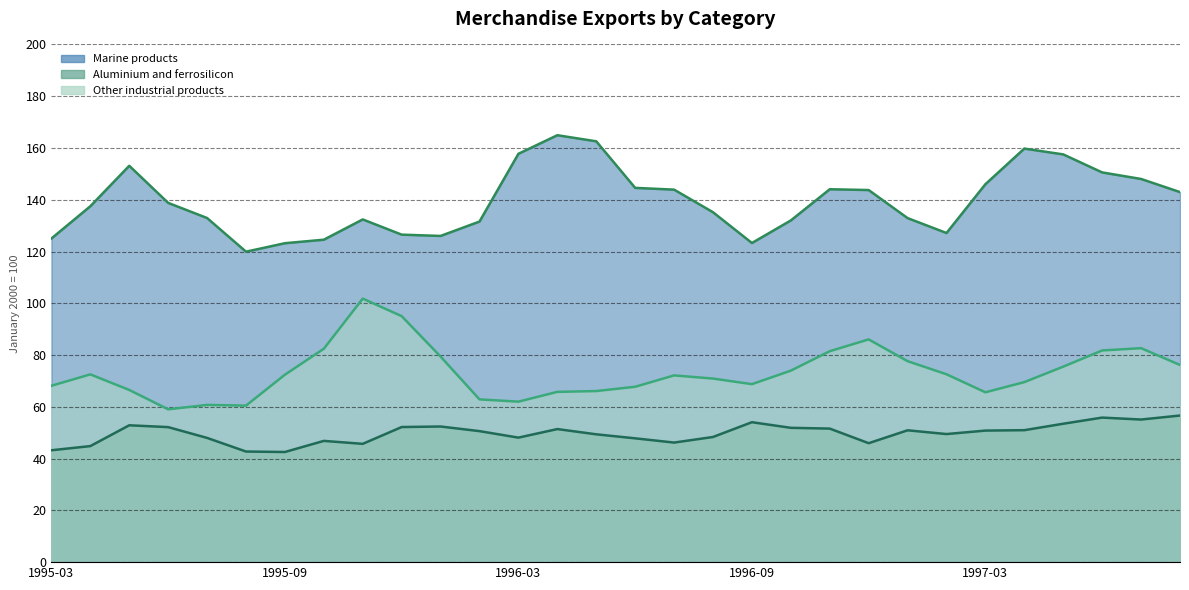

At which category is the sum across all series the highest?

1997-06